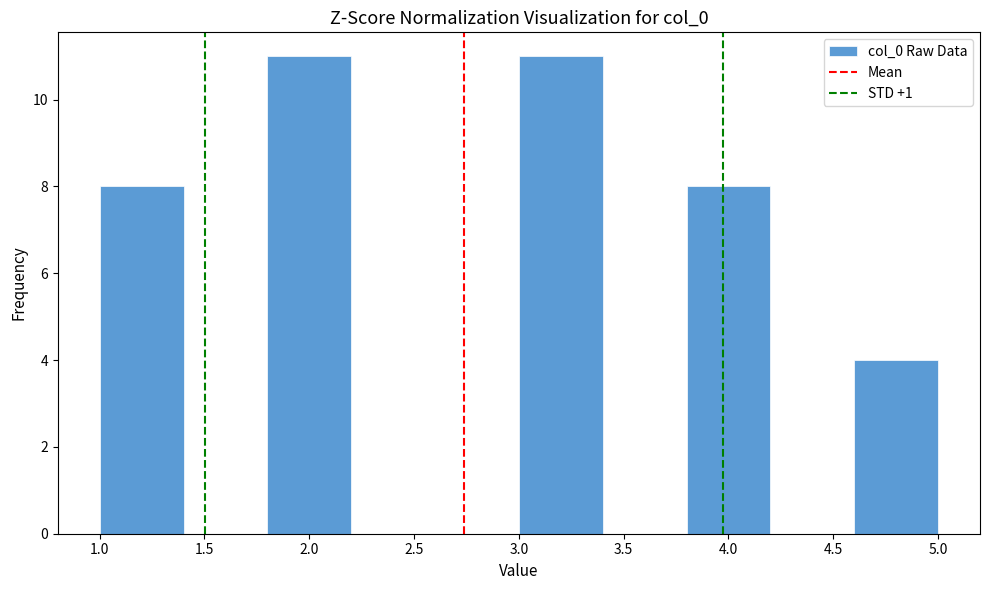

What is the height of the bar covering 1.8 to 2.2 on the x-axis? The values are not printed on the chart, so give them approximately, as read against the axis.

11